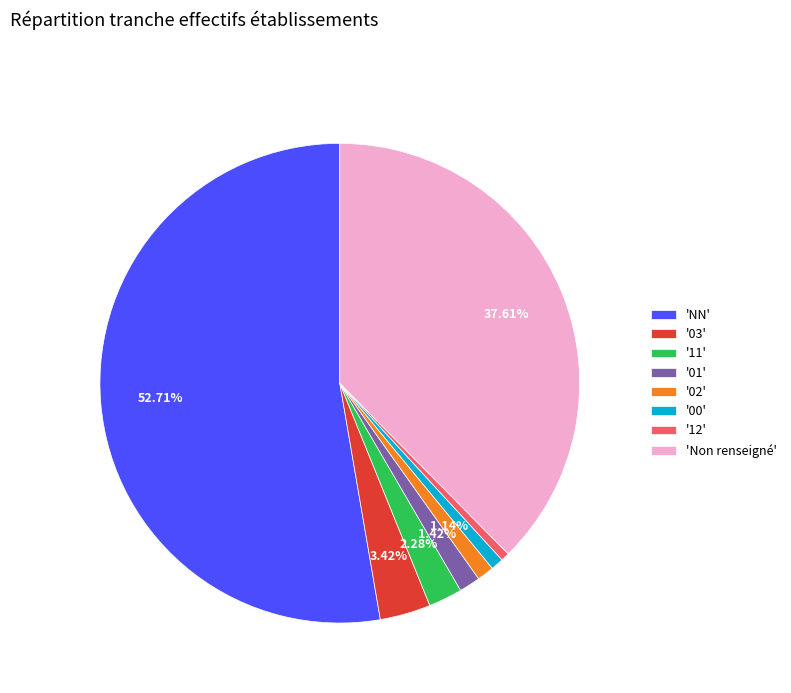

Which category accounts for the majority?

'NN'